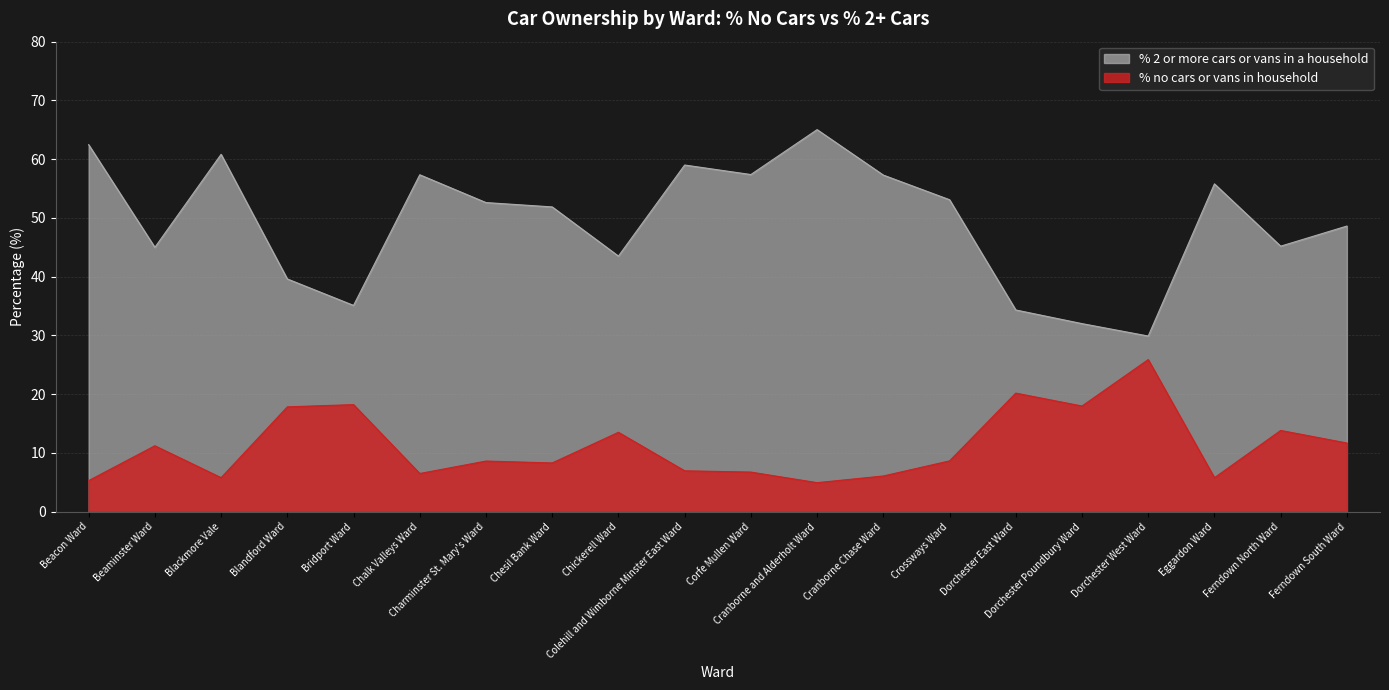

At which label is % no cars or vans in household closest to 15?

Ferndown North Ward